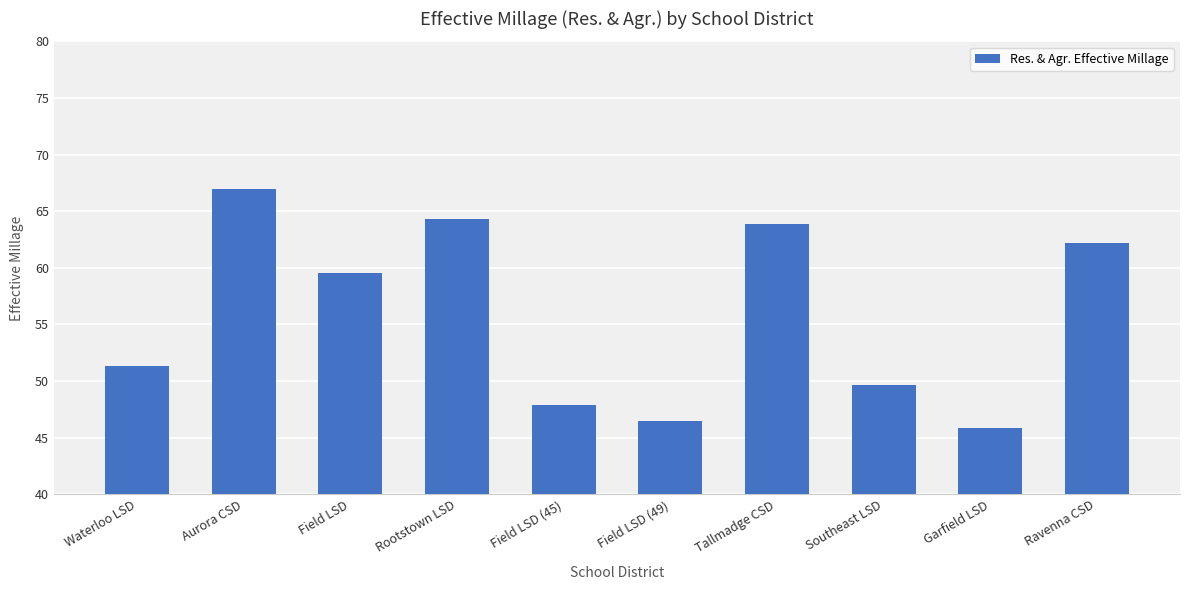

True or false: the data shows 63.9 at Tallmadge CSD.

True